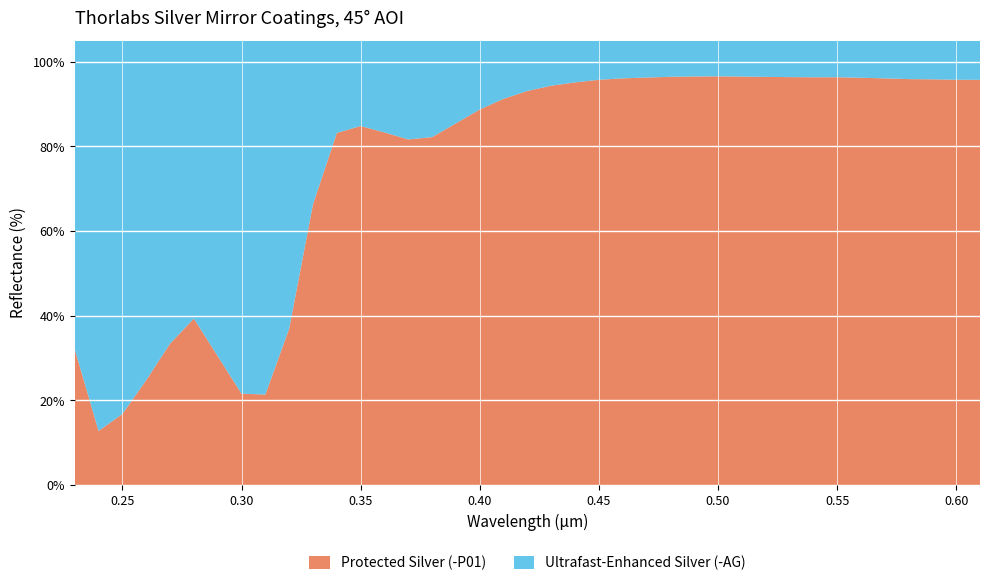

Reading left to right, transcribe all the data shown in this chart.

Protected Silver (-P01): 0=32.1	1=12.8	2=16.8	3=24.8	4=33.4	5=39.3	6=21.6	7=21.4	8=37.0	9=66.3	10=83.2	11=84.8	12=83.3	13=81.7	14=82.2	15=85.5	16=88.7	17=91.3	18=93.1	19=94.3	20=95.1	21=95.7	22=96.1	23=96.3	24=96.4	25=96.5	26=96.6	27=96.5	28=96.4	29=96.4	30=96.3	31=96.3	32=96.2	33=96.1	34=95.9	35=95.9	36=95.8	37=95.7
Ultrafast-Enhanced Silver (-AG): 0=93.5	1=92.4	2=91.7	3=91.5	4=91.7	5=92.0	6=92.0	7=92.2	8=92.4	9=92.8	10=93.2	11=93.6	12=94.0	13=94.3	14=94.7	15=95.0	16=95.3	17=95.6	18=95.9	19=96.3	20=96.6	21=96.9	22=97.2	23=97.4	24=97.7	25=97.9	26=98.1	27=98.2	28=98.4	29=98.5	30=98.6	31=98.7	32=98.8	33=98.9	34=99.0	35=99.0	36=99.1	37=99.1